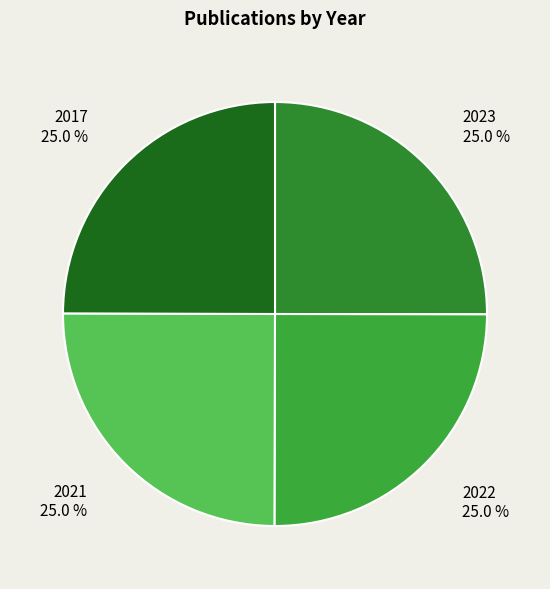

Combined, what portion of the pie is 2017 25.0 % and 2021 25.0 %?

50.0%